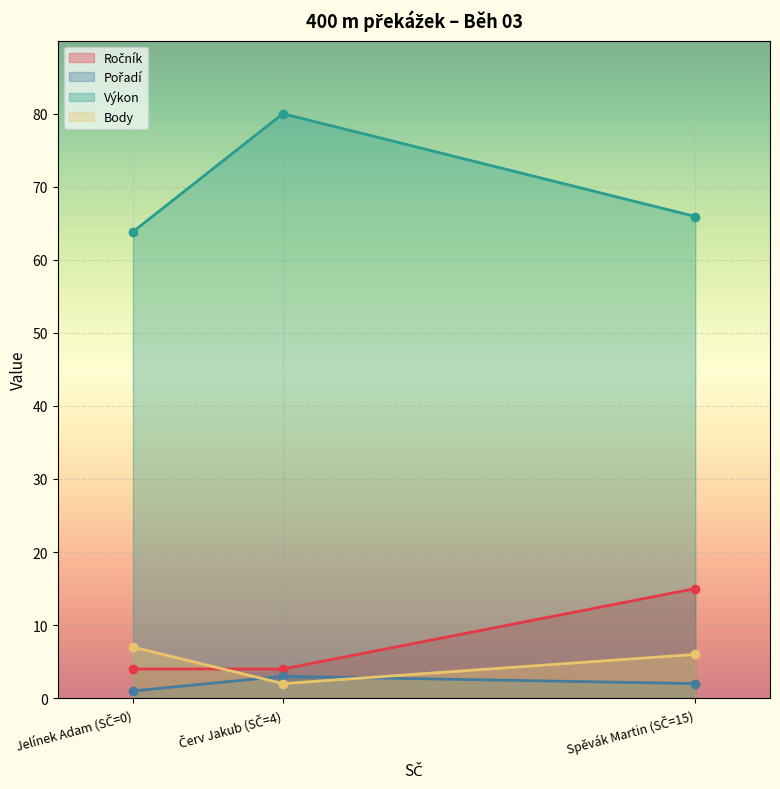

Which series has the largest total across all categories?

Výkon